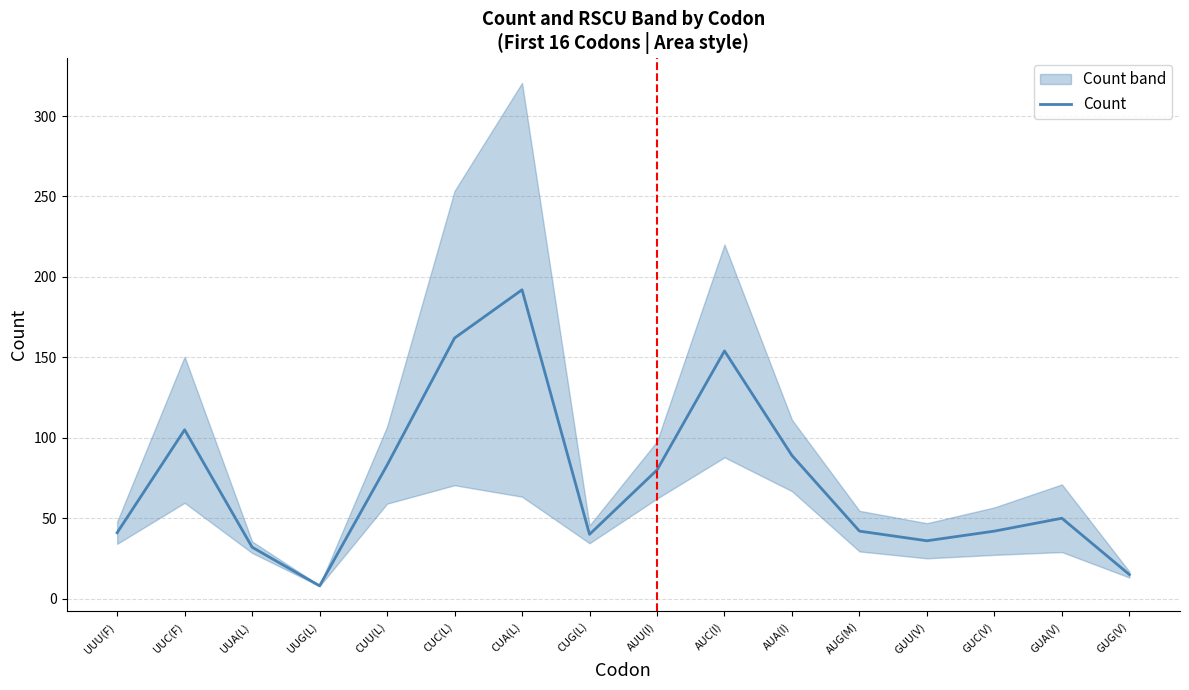

How many values are below 50?

8